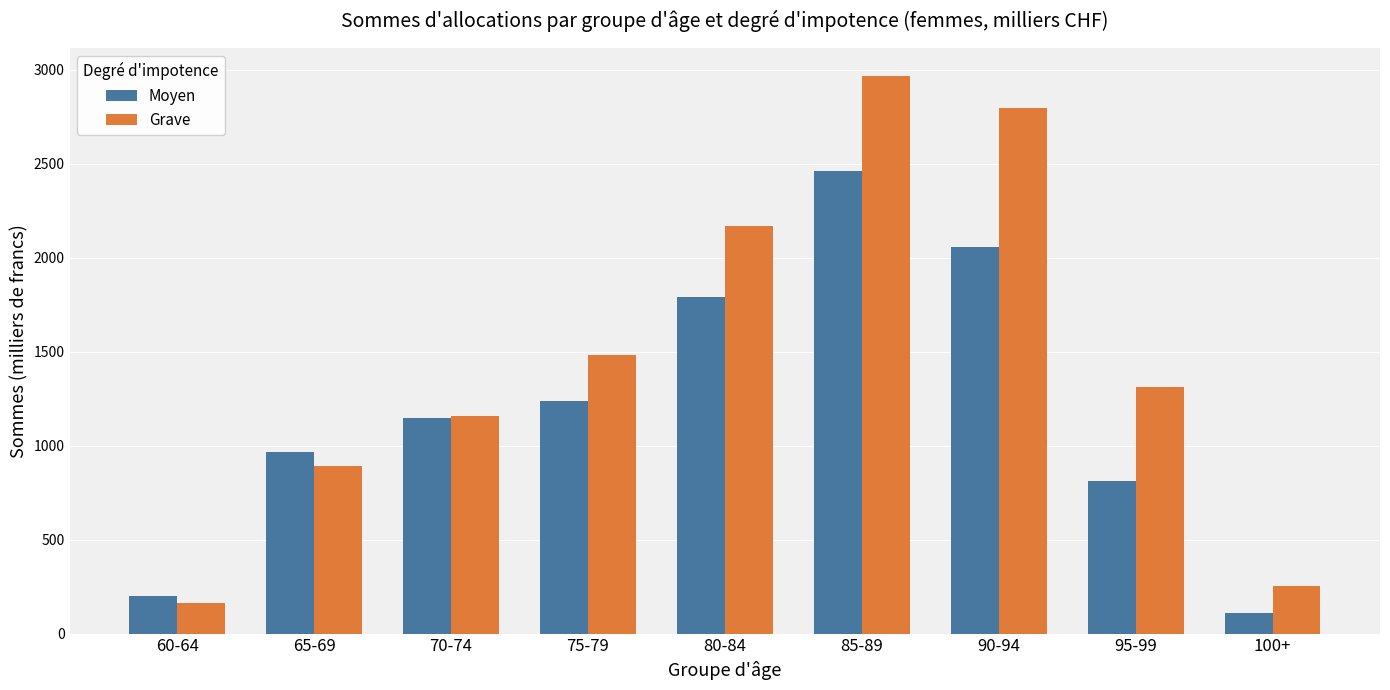

At how many categories does at least one series exceed 236?

8